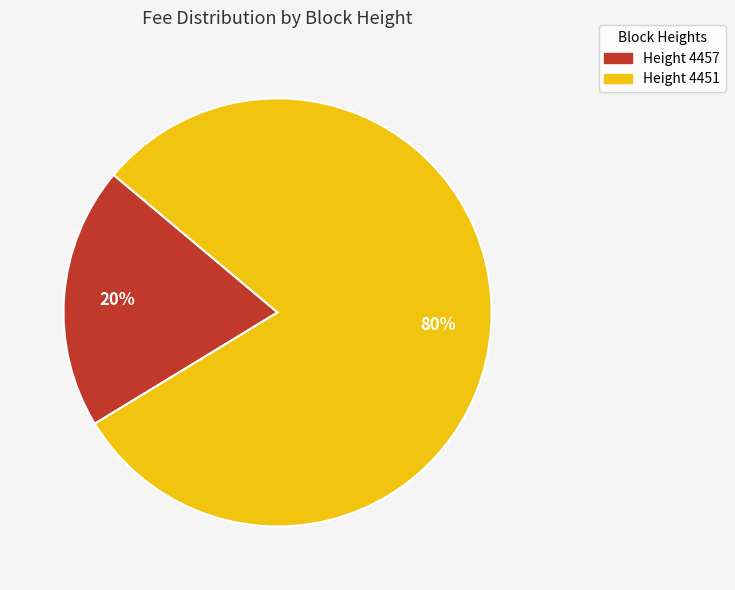

To the nearest percent, what is the difference between the largest and smallest slice percentages?

60%